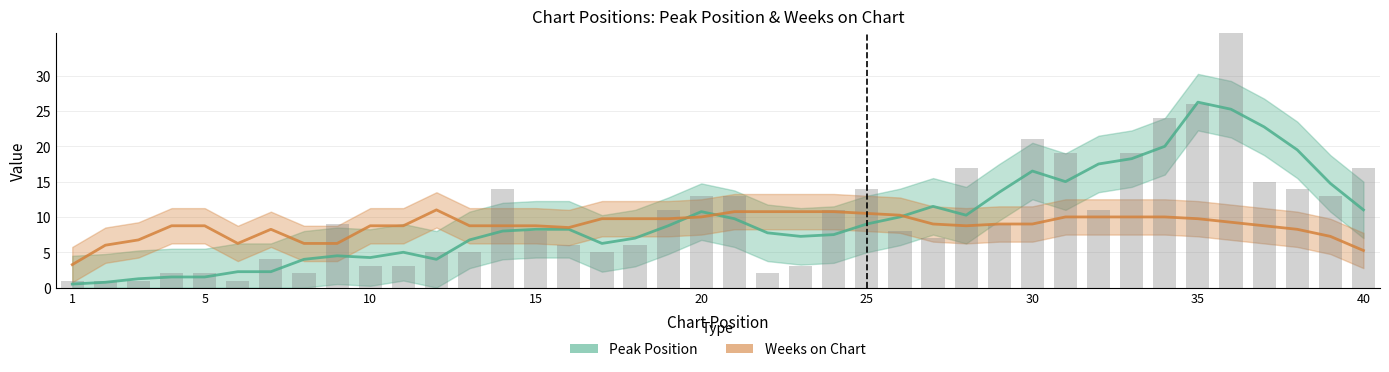

What is the value of the Peak Position bar at the 20th from the left?

10.8